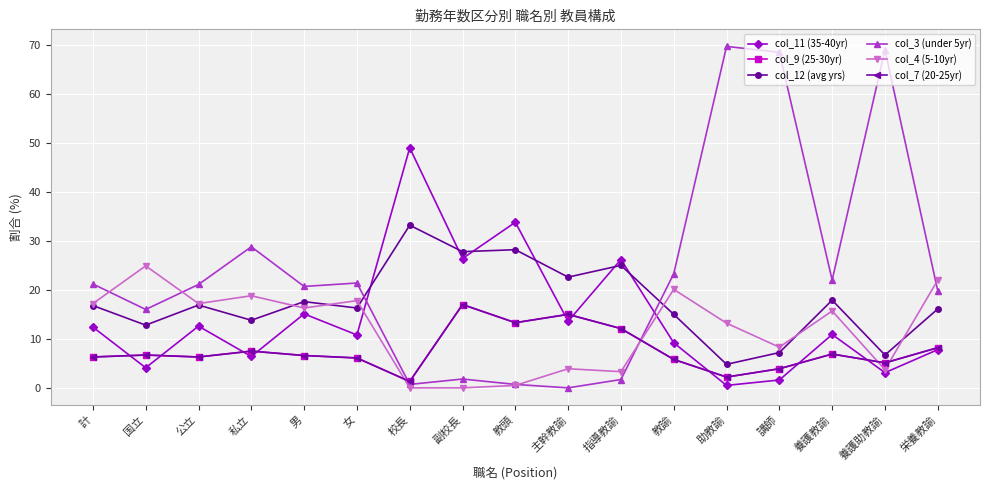

Which label corresponds to the smallest value in the chart?

主幹教諭